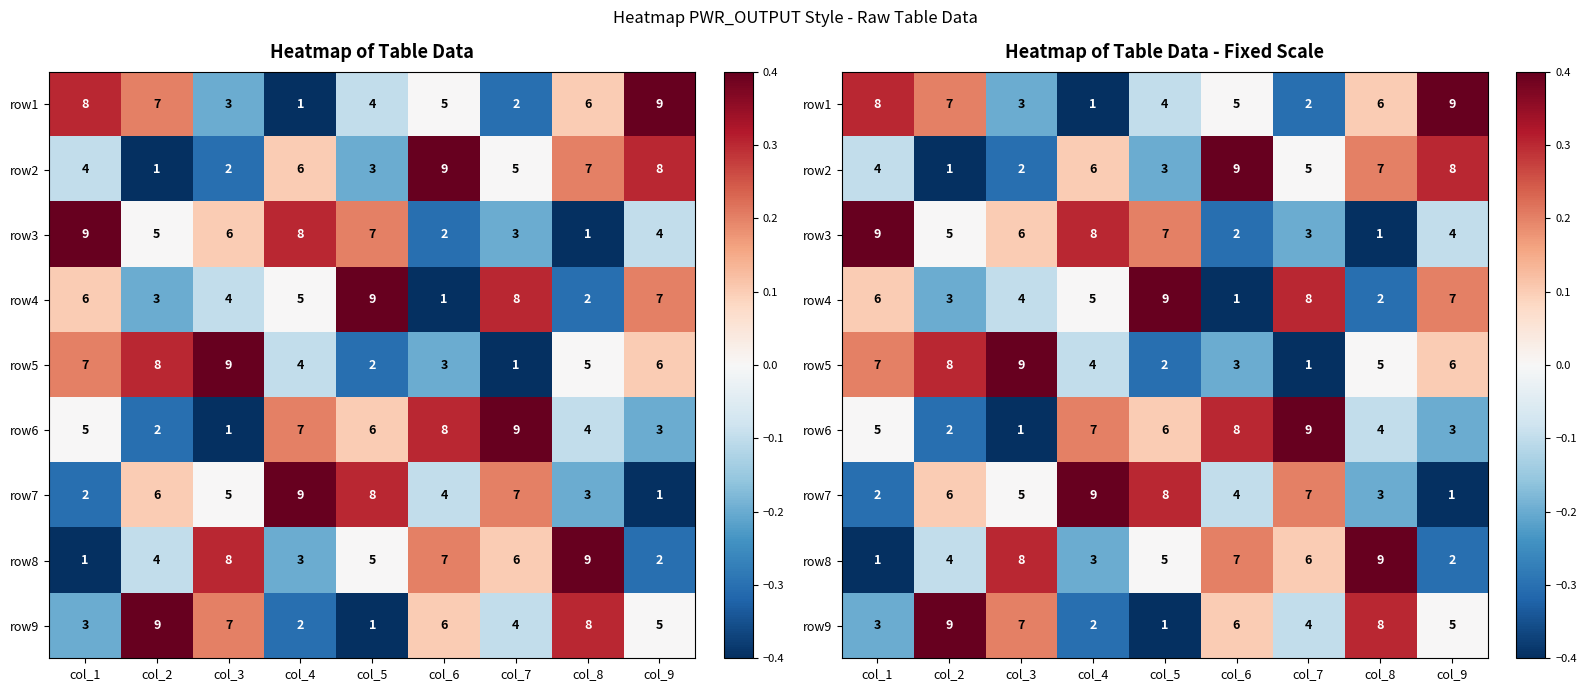

At how many categories does at least one series exceed 0?

9